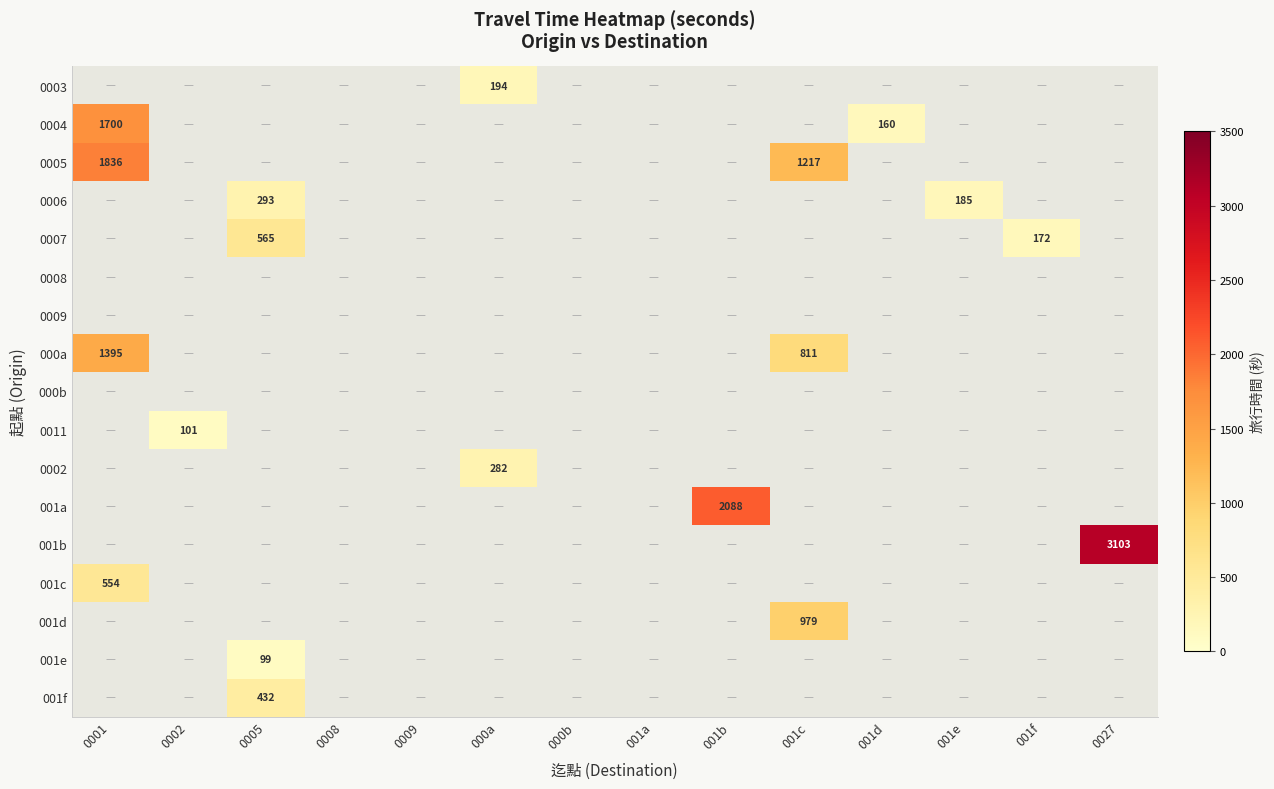

What is the greatest value displayed?

3103.0